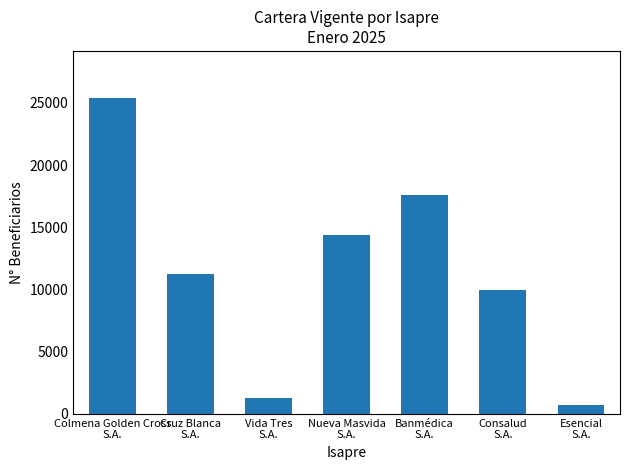

Count the number of data series in this chart.

1